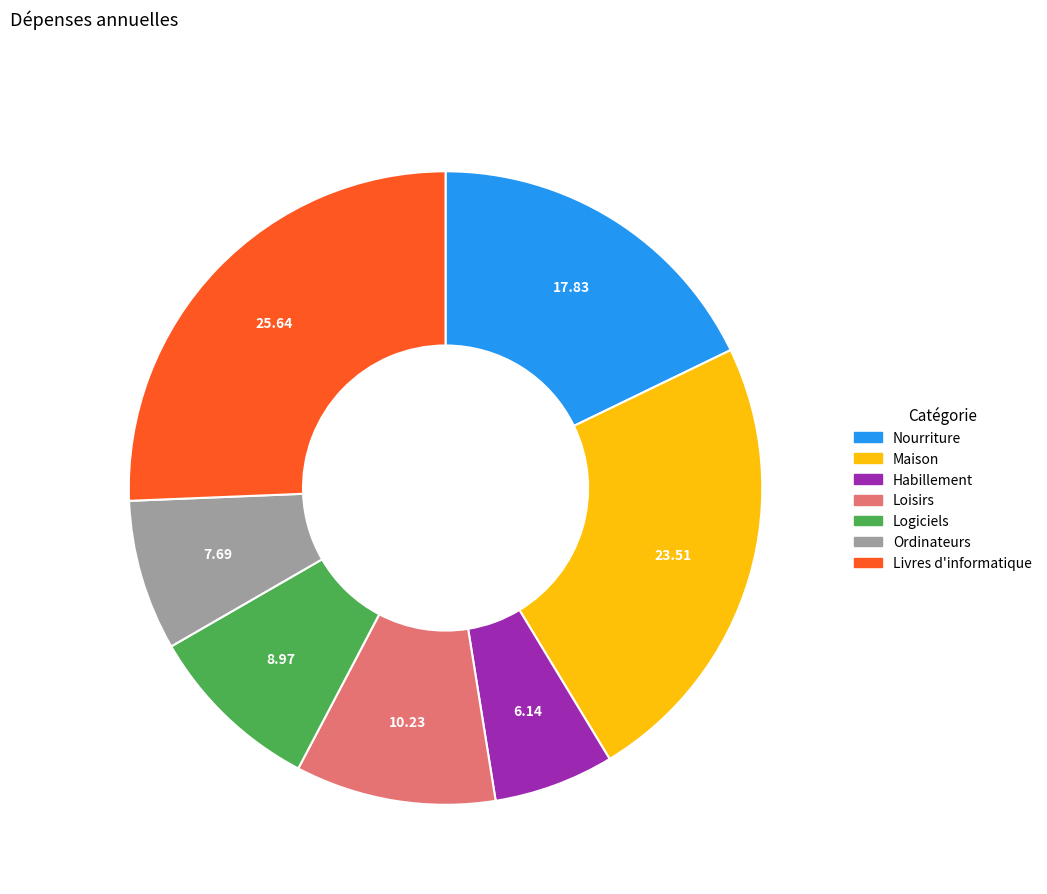

How many segments does this pie chart have?

7